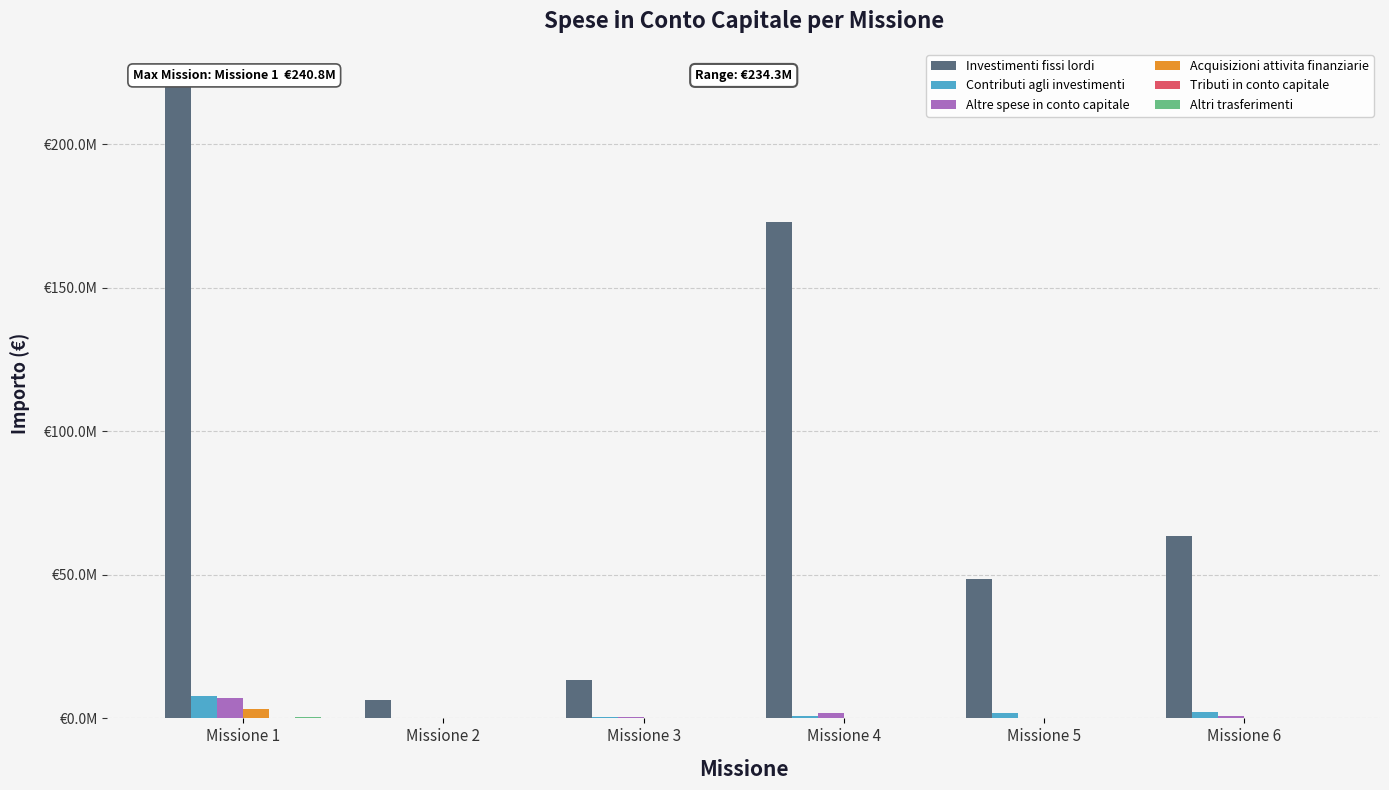

Is it true that Tributi in conto capitale equals 0.0 at Missione 4?

True